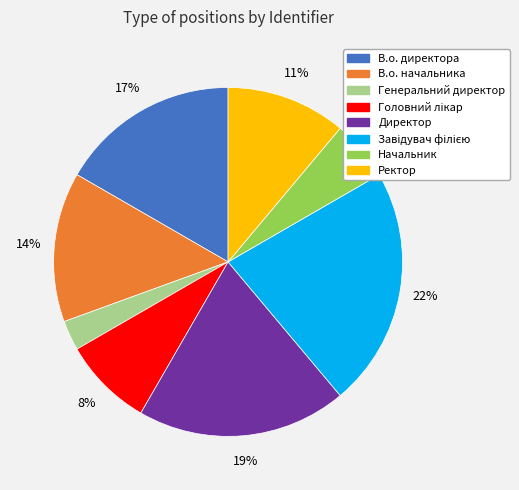

To the nearest percent, what portion does В.о. директора represent?

17%